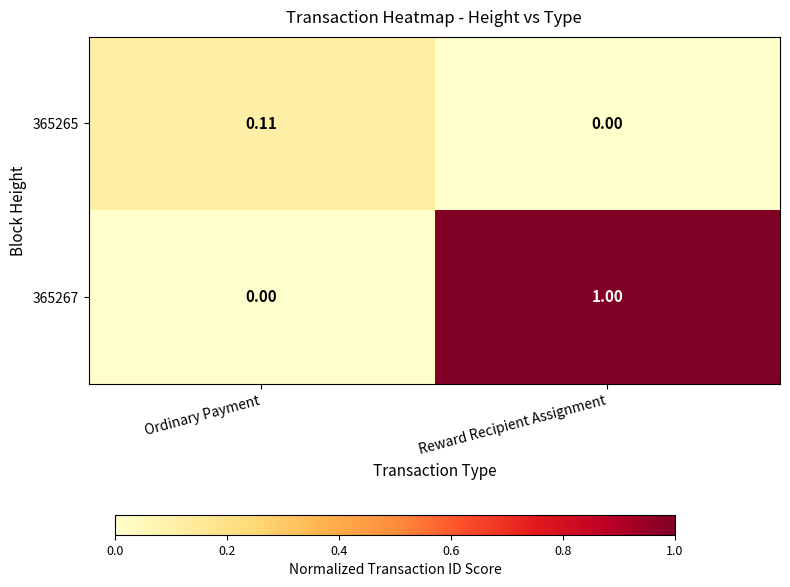

Which category has the highest value across all series?

Reward Recipient Assignment